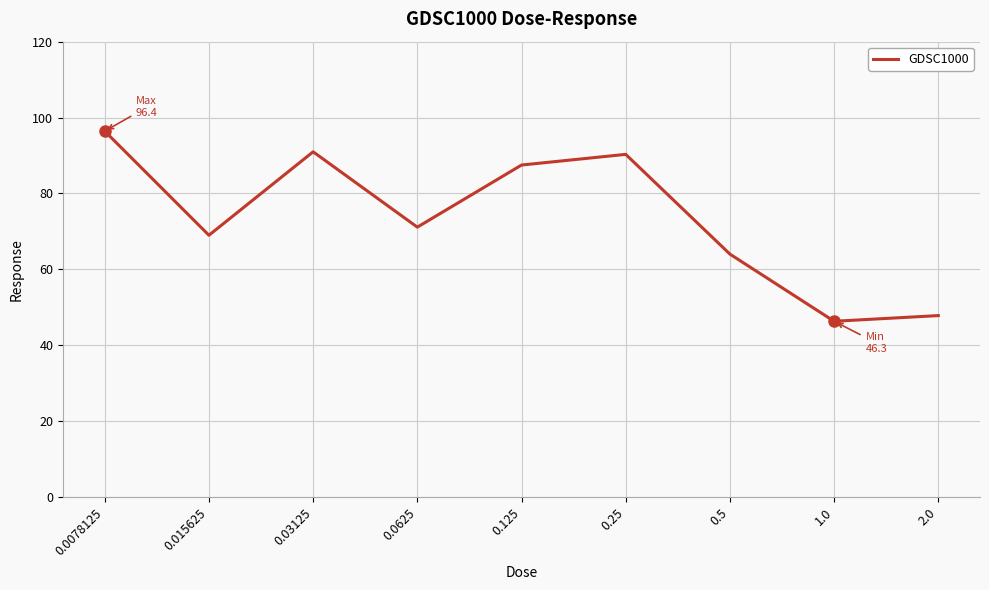

How many series are shown in this chart?

1